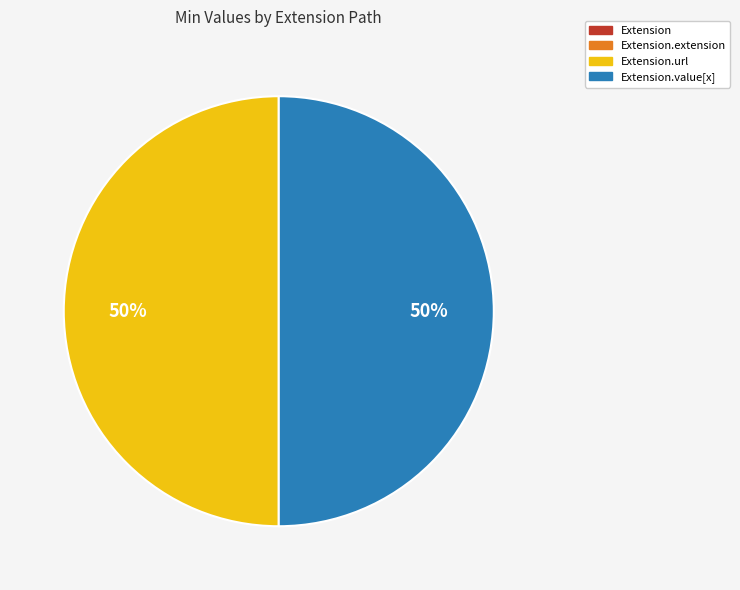

To the nearest percent, what is the difference between the largest and smallest slice percentages?

0%